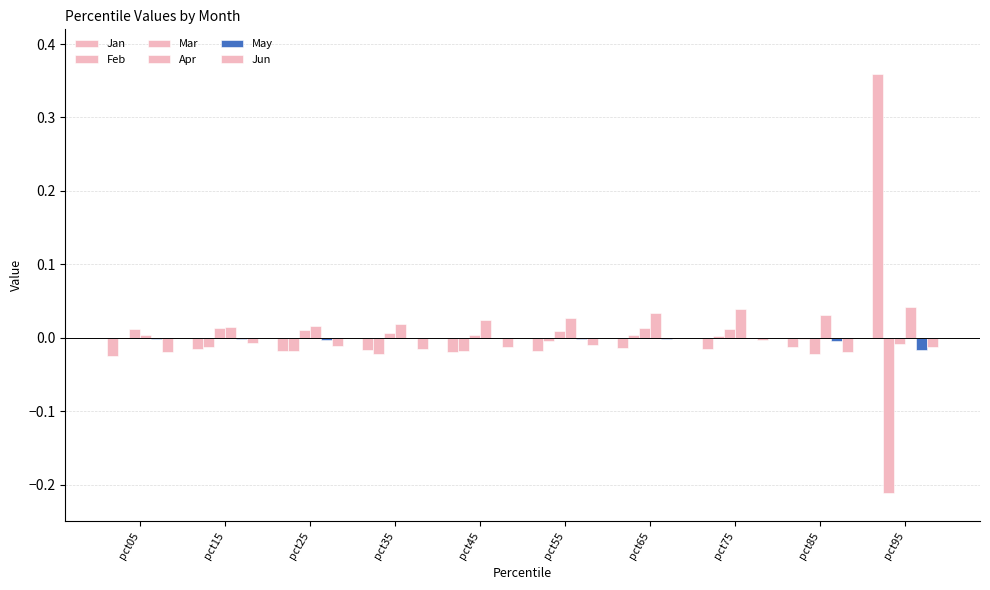

Reading left to right, extract all data points from this chart.

Jan: -0.0	-0.0	-0.0	-0.0	-0.0	-0.0	-0.0	-0.0	-0.0	0.4
Feb: 0.0	-0.0	-0.0	-0.0	-0.0	-0.0	0.0	0.0	-0.0	-0.2
Mar: 0.0	0.0	0.0	0.0	0.0	0.0	0.0	0.0	-0.0	-0.0
Apr: 0.0	0.0	0.0	0.0	0.0	0.0	0.0	0.0	0.0	0.0
May: -0.0	-0.0	-0.0	-0.0	-0.0	-0.0	-0.0	-0.0	-0.0	-0.0
Jun: -0.0	-0.0	-0.0	-0.0	-0.0	-0.0	-0.0	-0.0	-0.0	-0.0